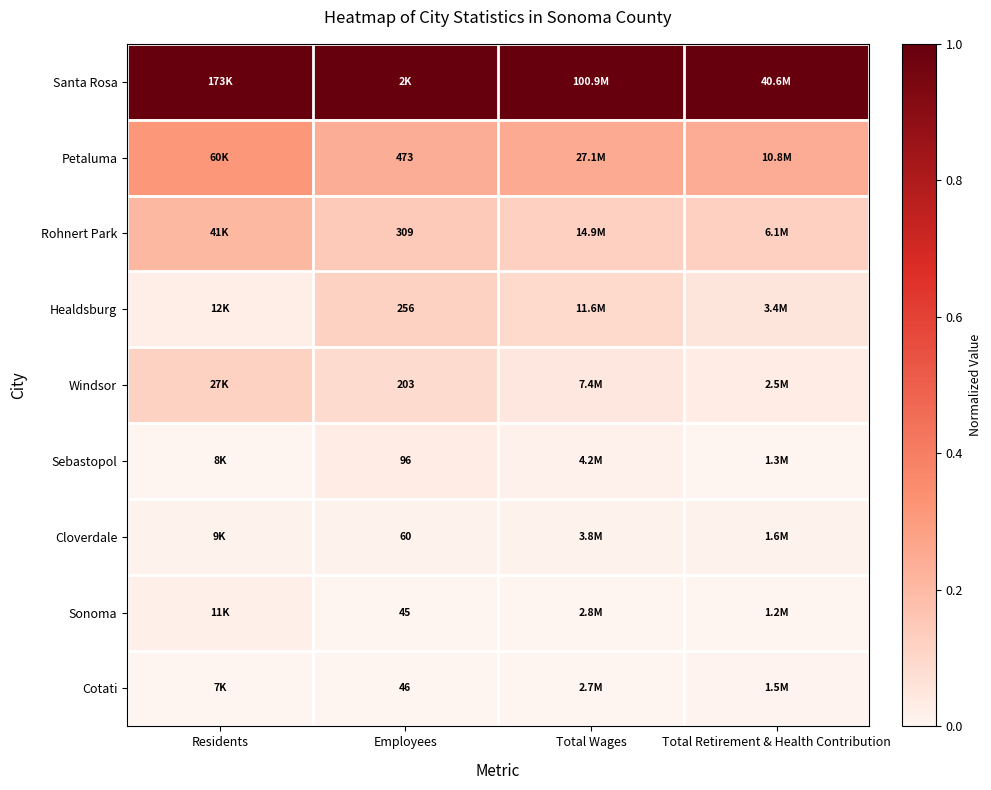

How many series are shown in this chart?

9